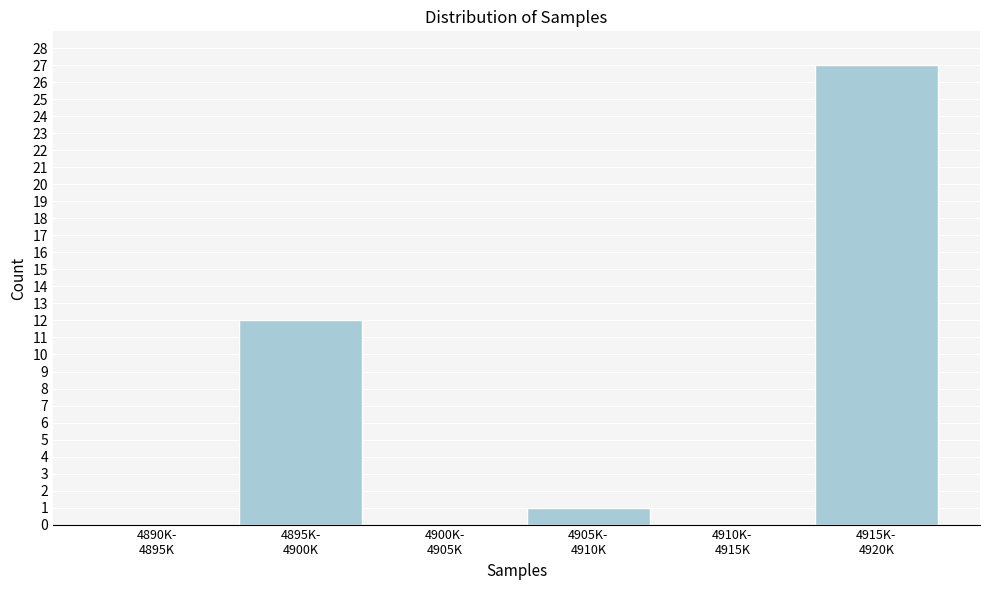

What is the greatest value displayed?

27